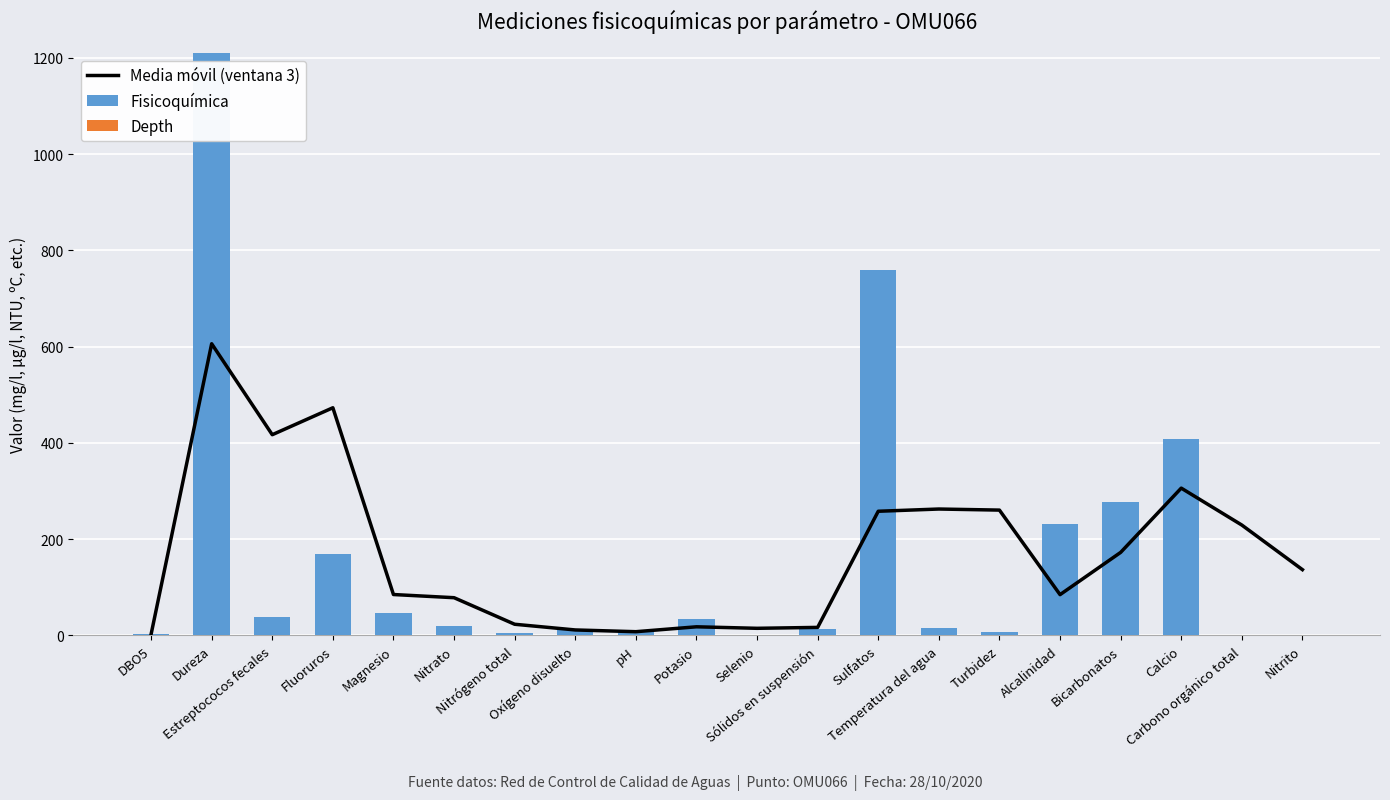

Rank the series by their maximum value, from lowest to highest.

Depth, Media móvil (ventana 3), Fisicoquímica